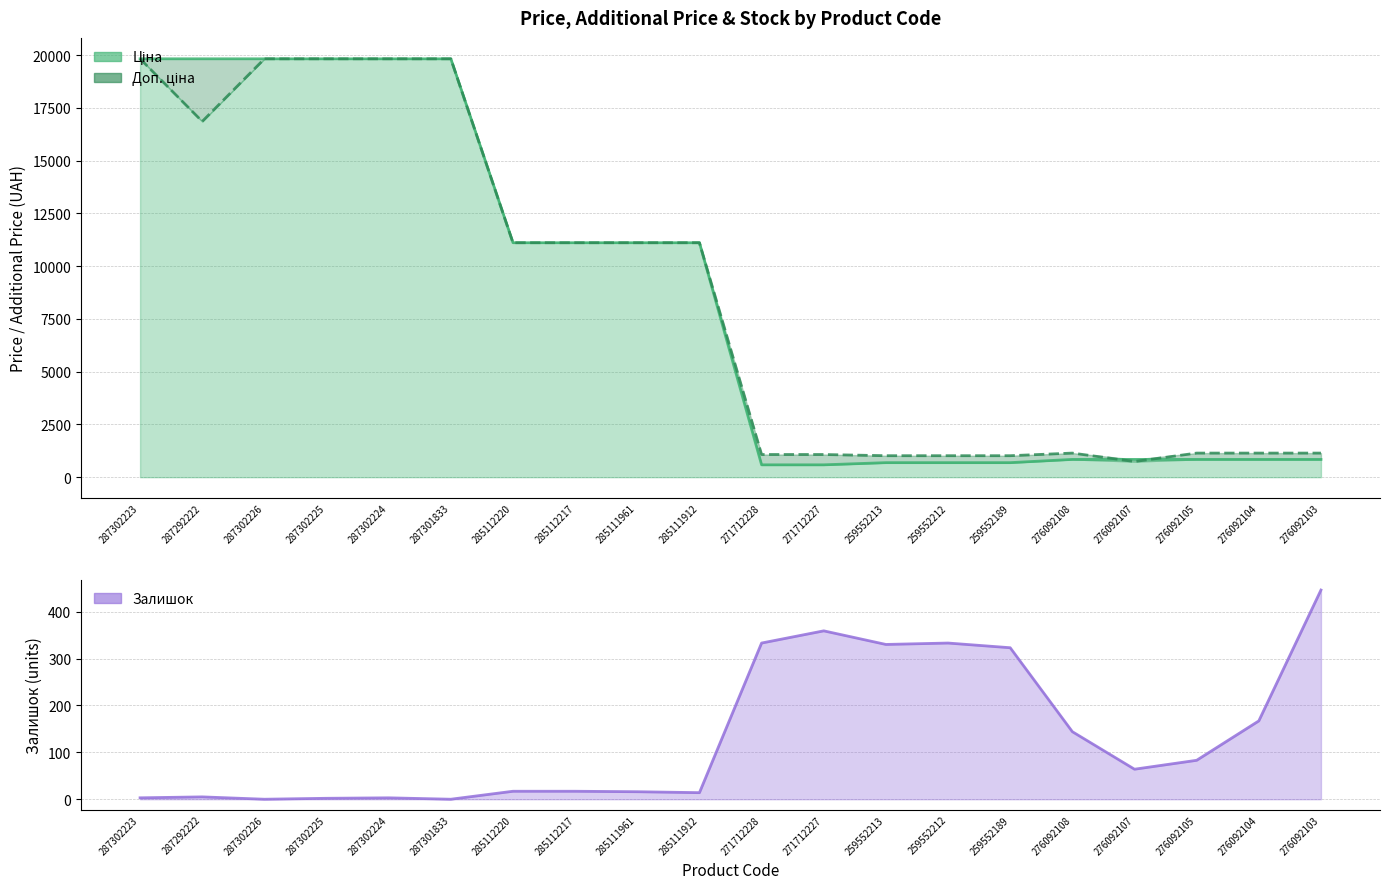

What is the spread (max minus min) of values at 287302224?

19828.1